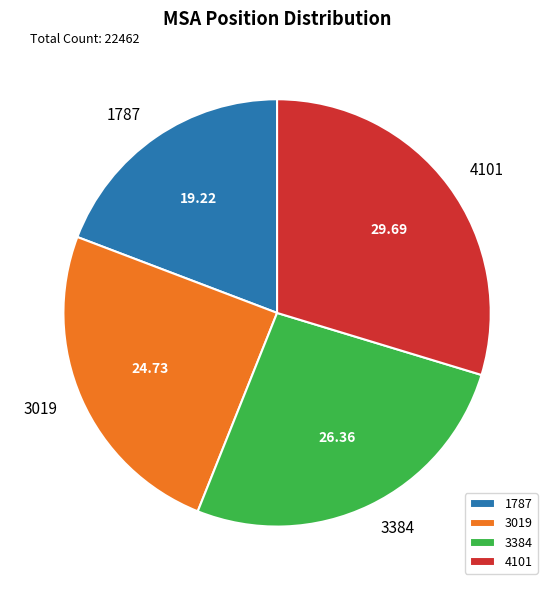

Rank the categories by value from highest to lowest.

4101, 3384, 3019, 1787